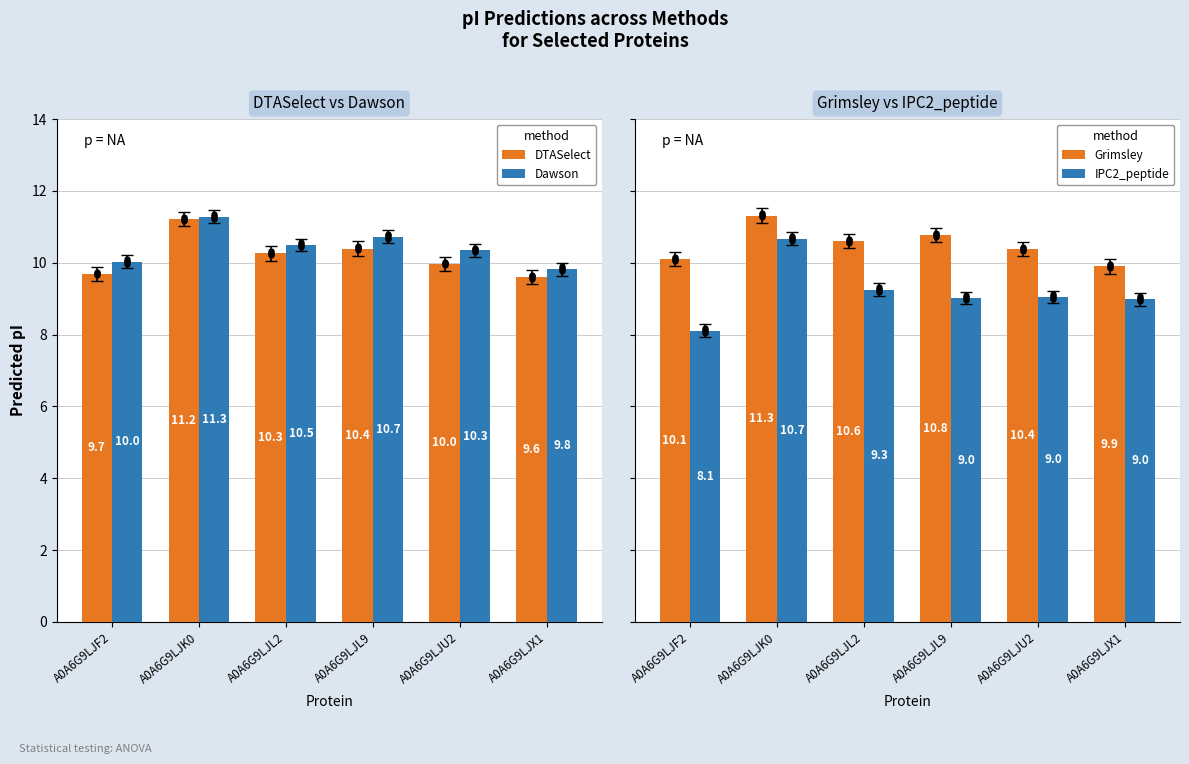

What is the total value across all series at A0A6G9LJX1?

38.3